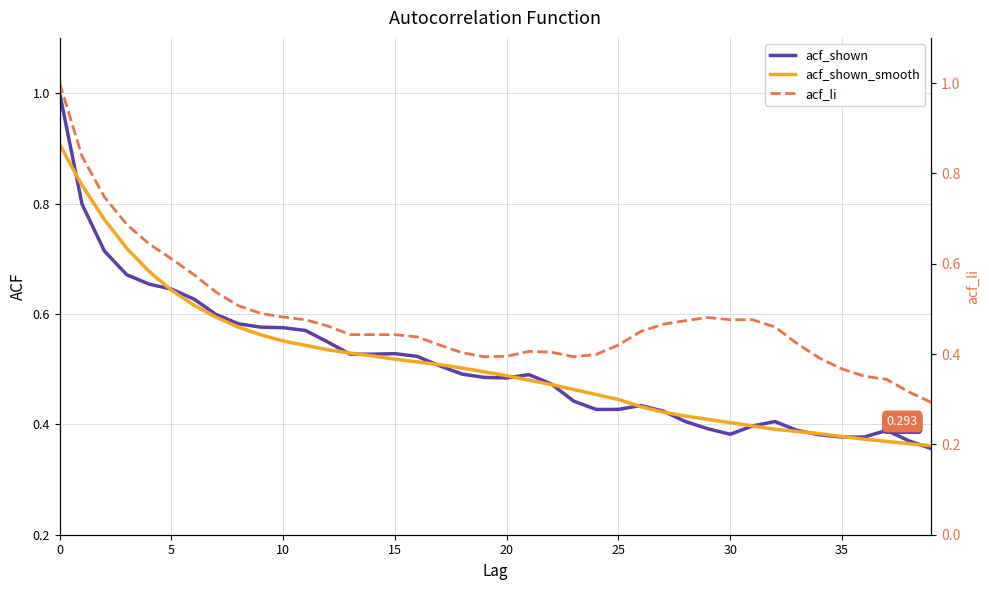

True or false: acf_shown has more than 2 points higher than both neighbors.

True